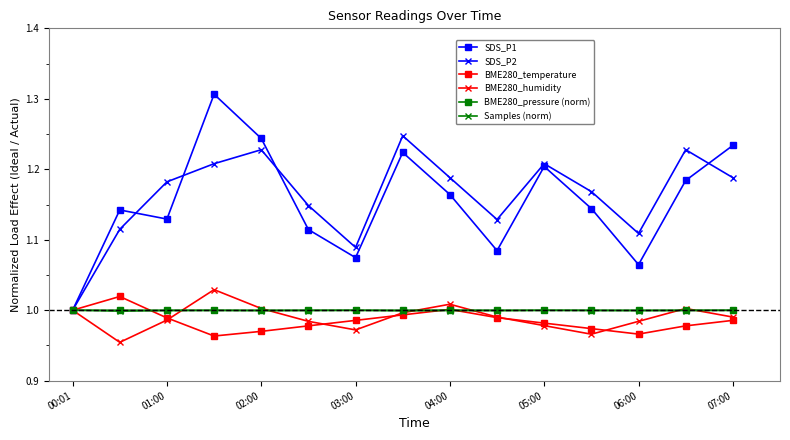

Which series has the largest range (max minus min)?

SDS_P1